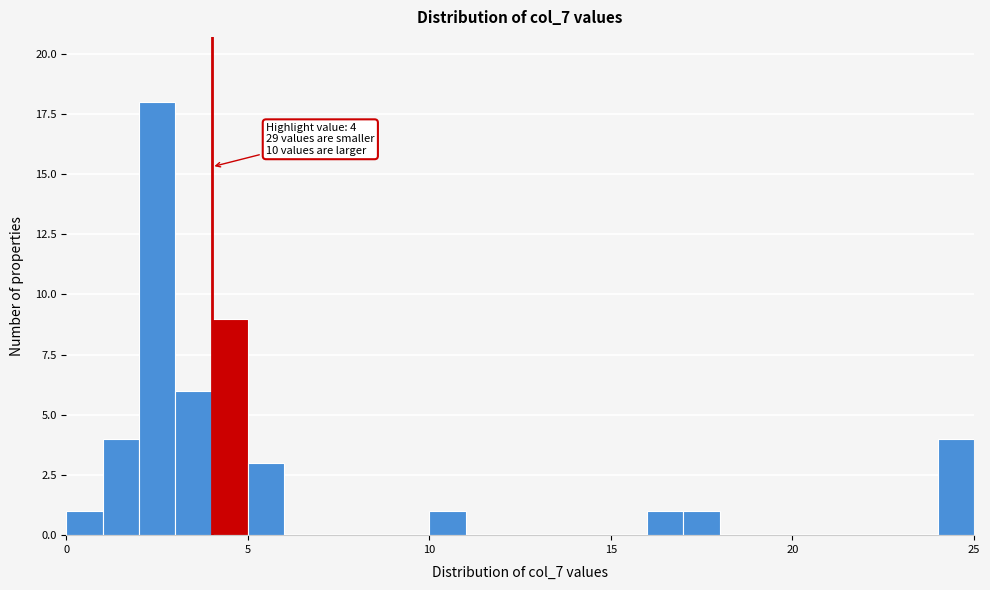

Around what value on the x-axis is the tallest bar? Give the approximate position of its centre, as read against the axis.

2.5